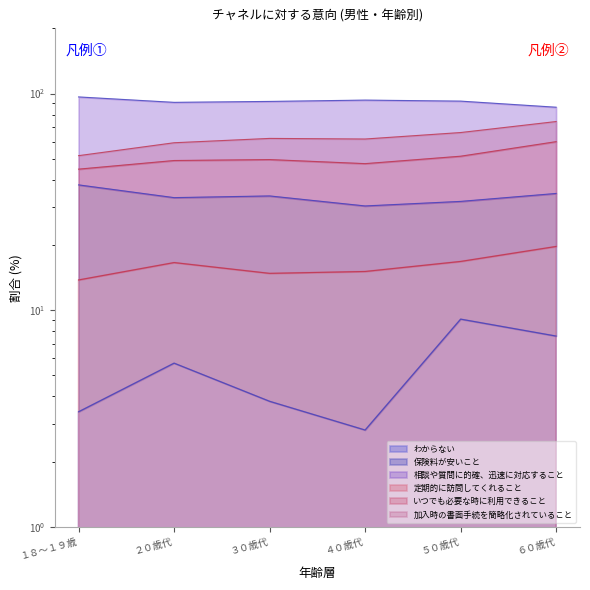

At which label is わからない closest to 5?

２０歳代